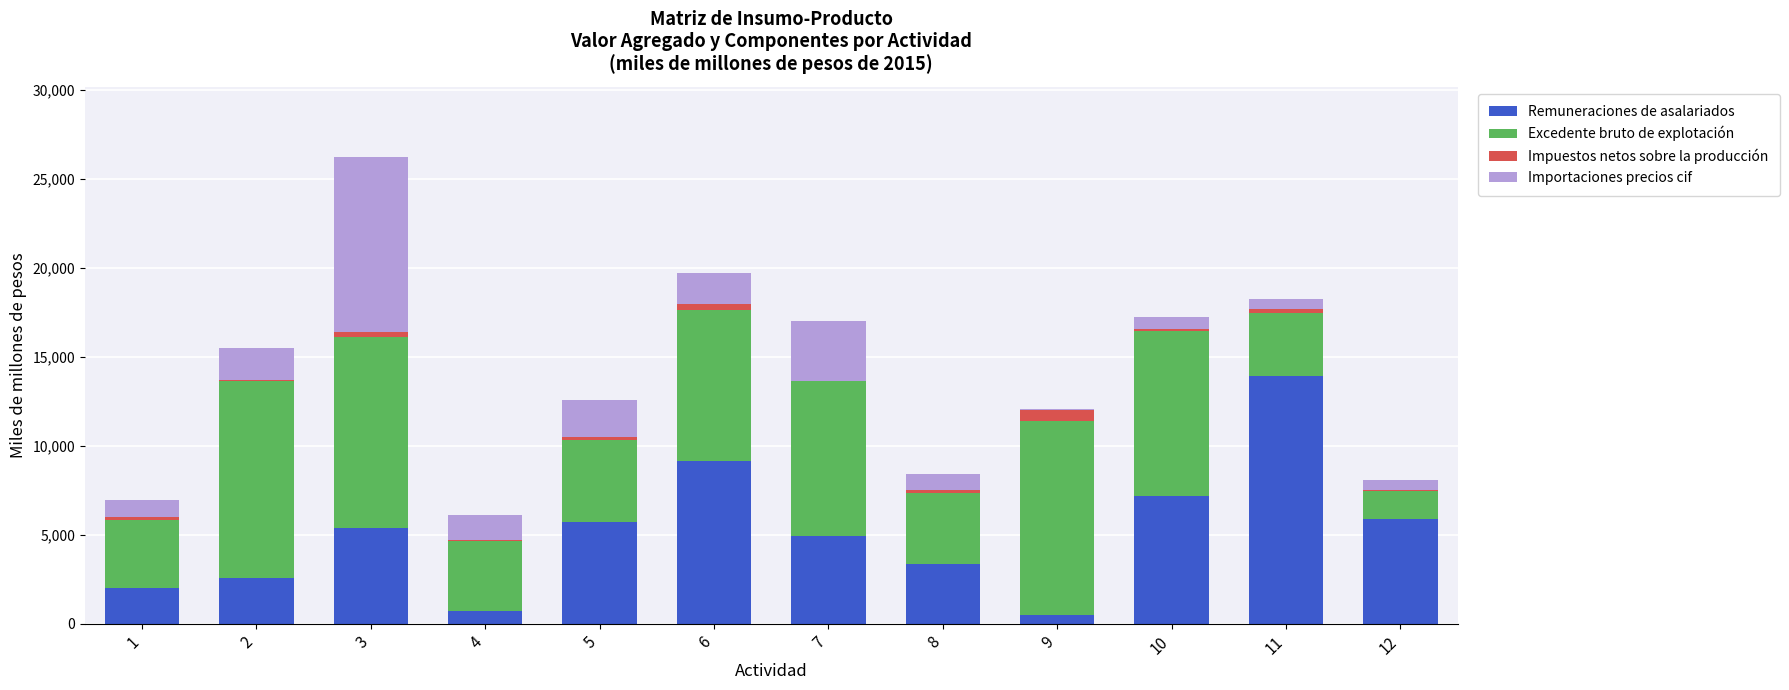

What is the sum of all Remuneraciones de asalariados values?

61254.0